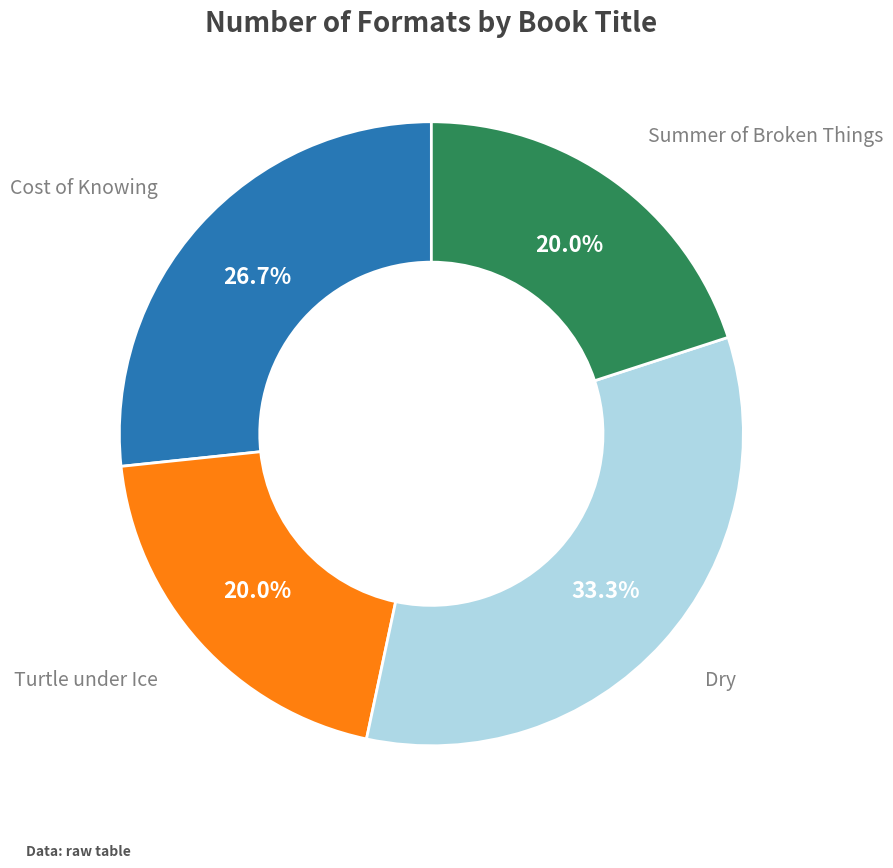

Is there any slice that represents more than half of the pie?

No